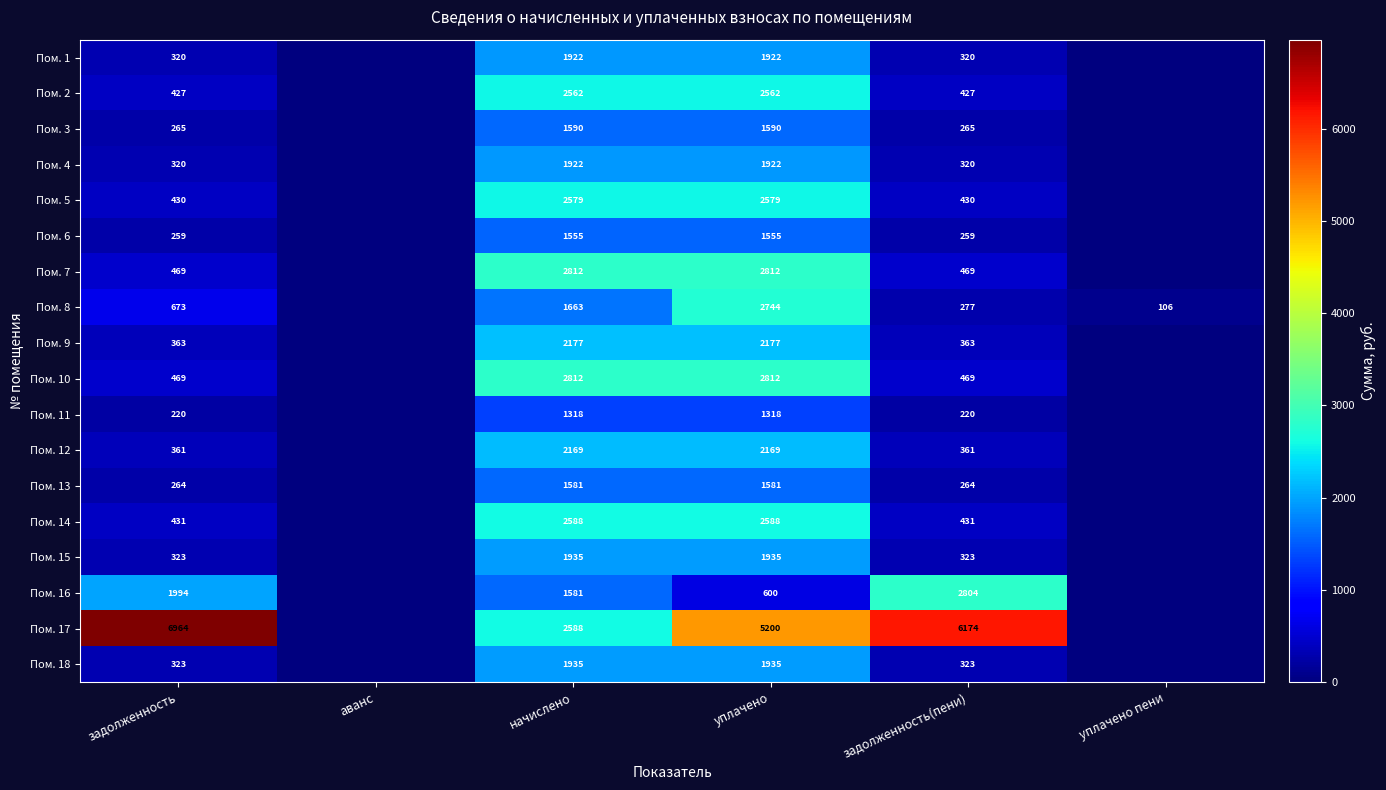

What is the difference between the highest and lowest values at задолженность(пени)?

5954